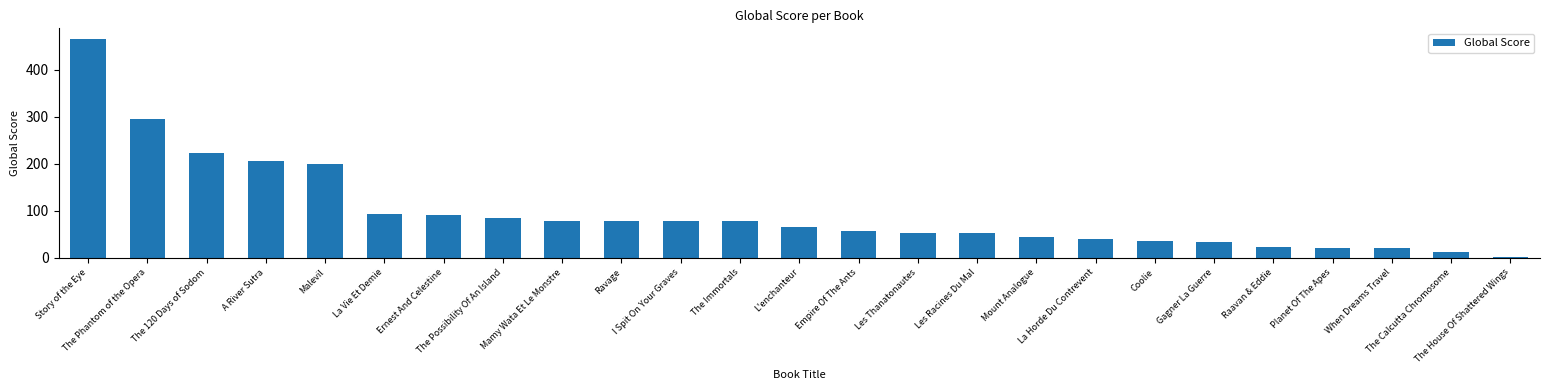

Which category has the lowest value across all series?

The House Of Shattered Wings